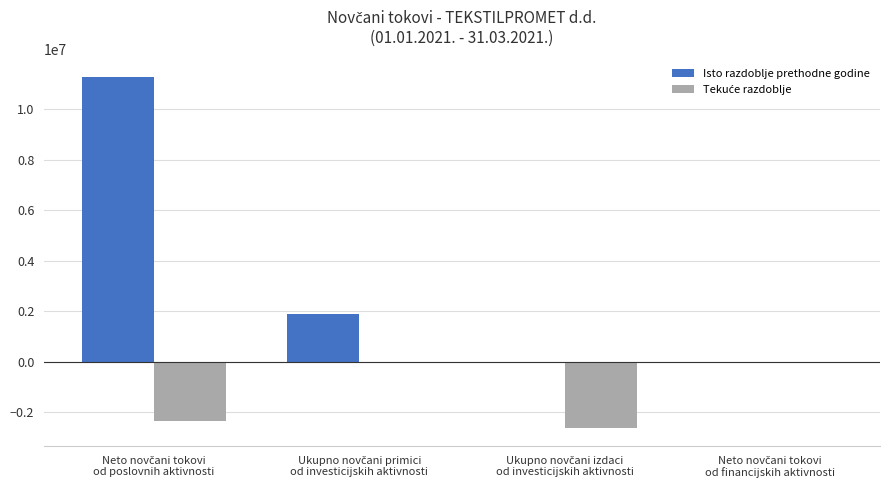

How many groups of bars are there?

4